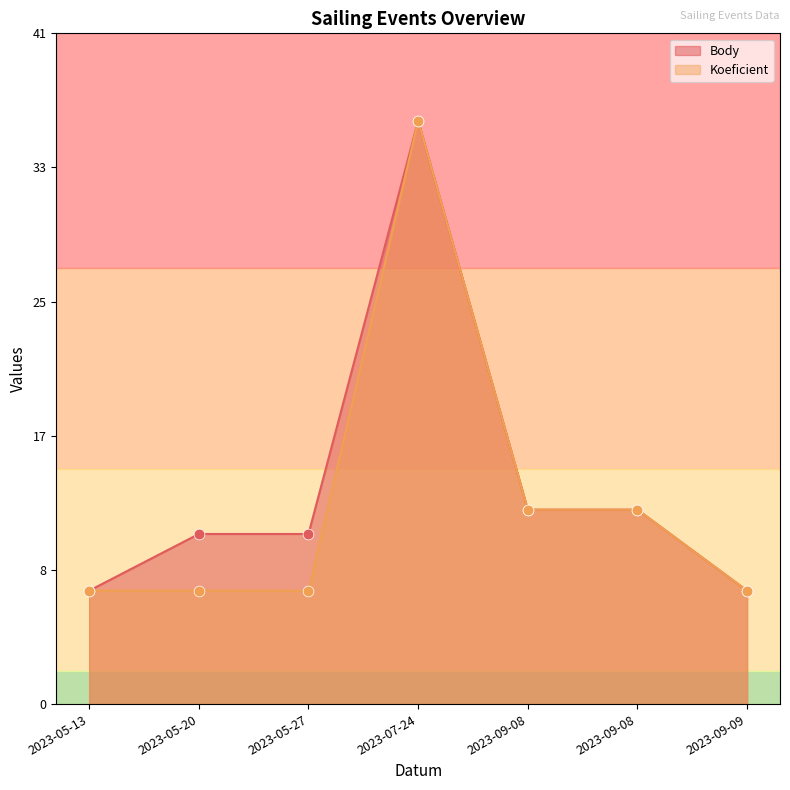

What are all the series names shown in the legend?

Body, Koeficient